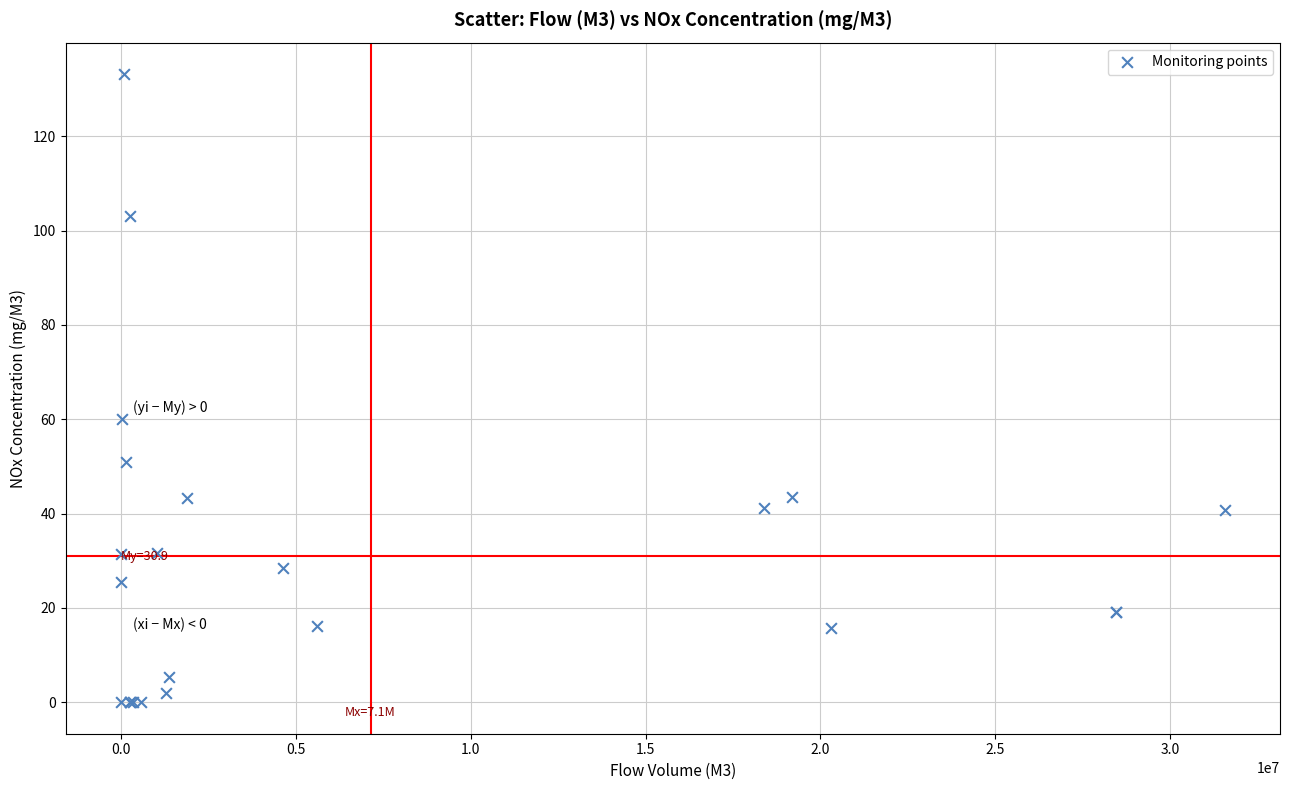

What Y value in the scatter plot is closest to 66?

60.1